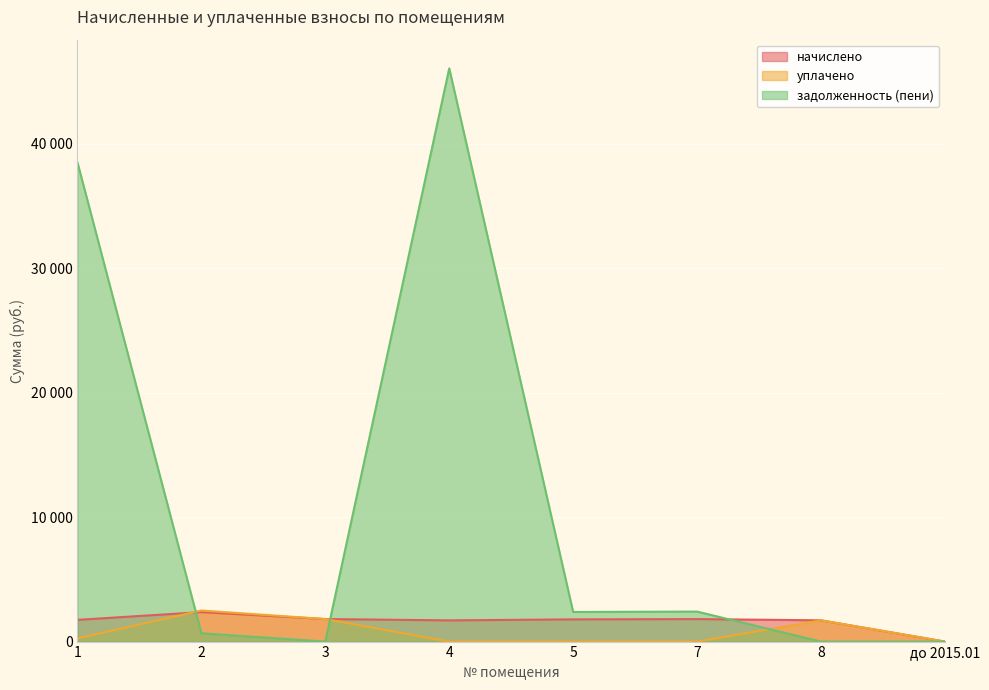

Which label corresponds to the largest value in the chart?

4